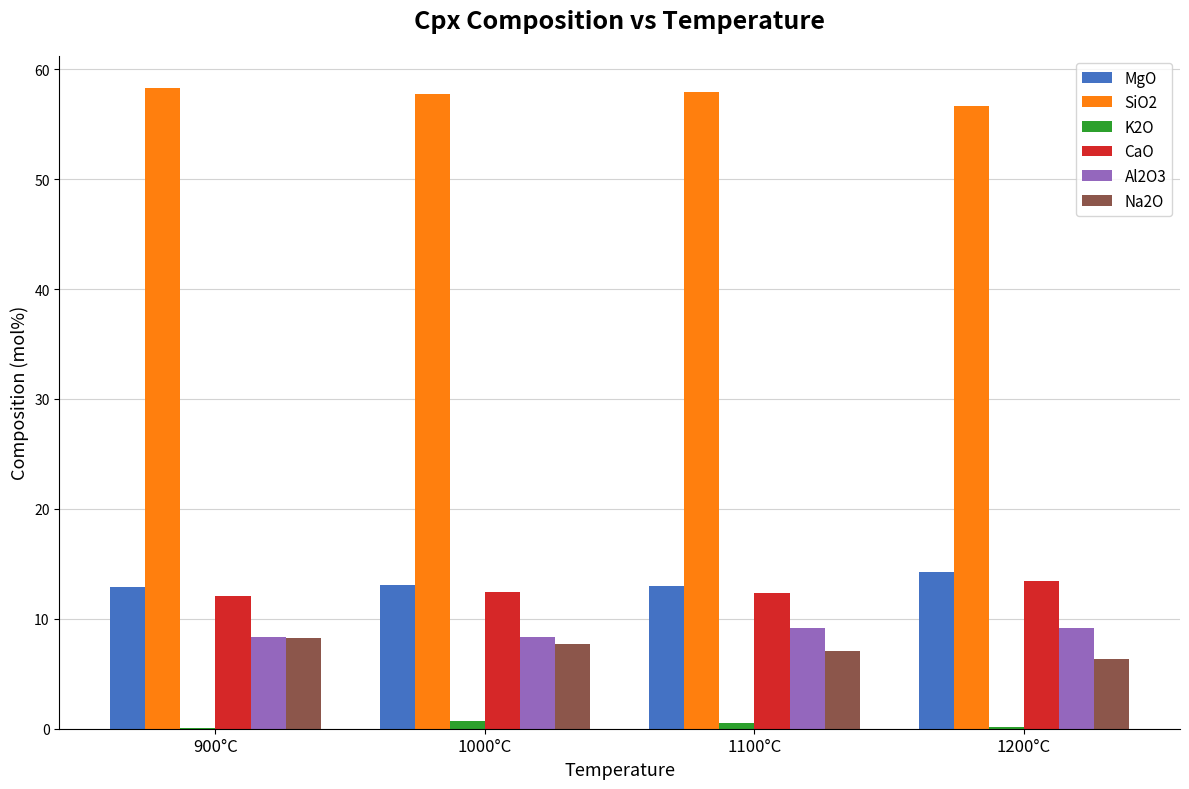

Are the bars grouped side by side (vs. stacked)?

Yes